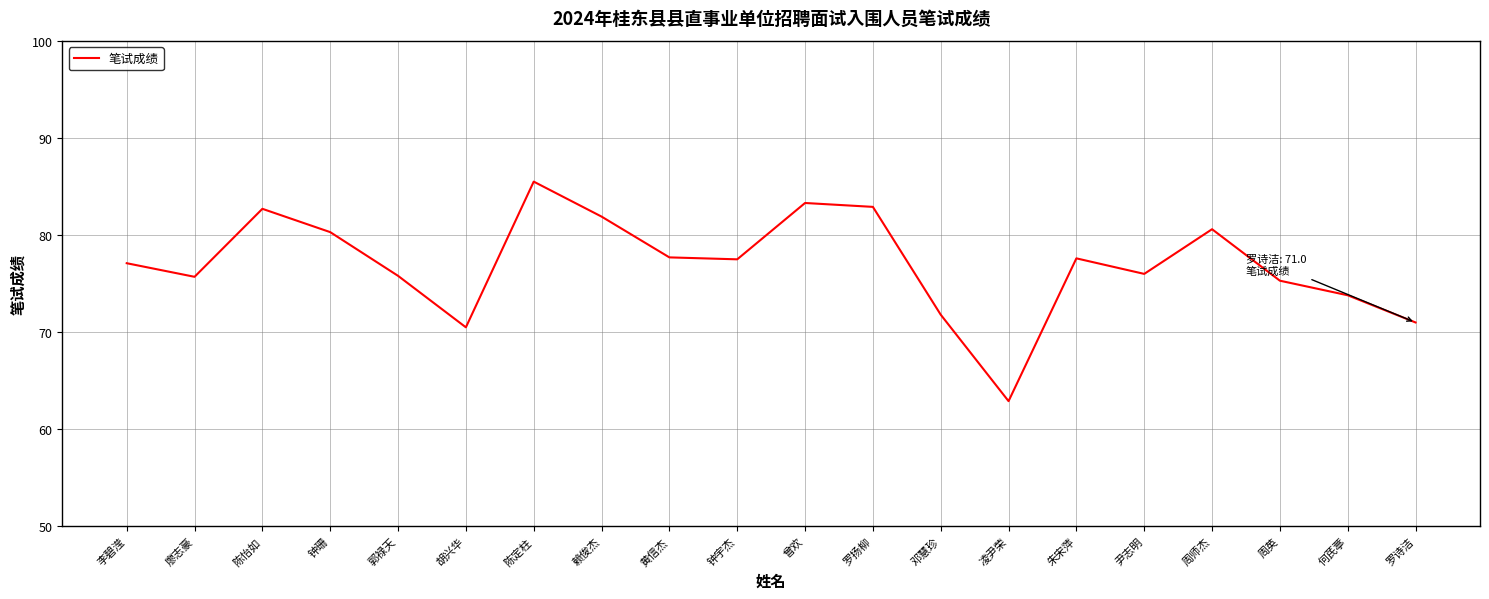

Does the chart have visible grid lines?

Yes